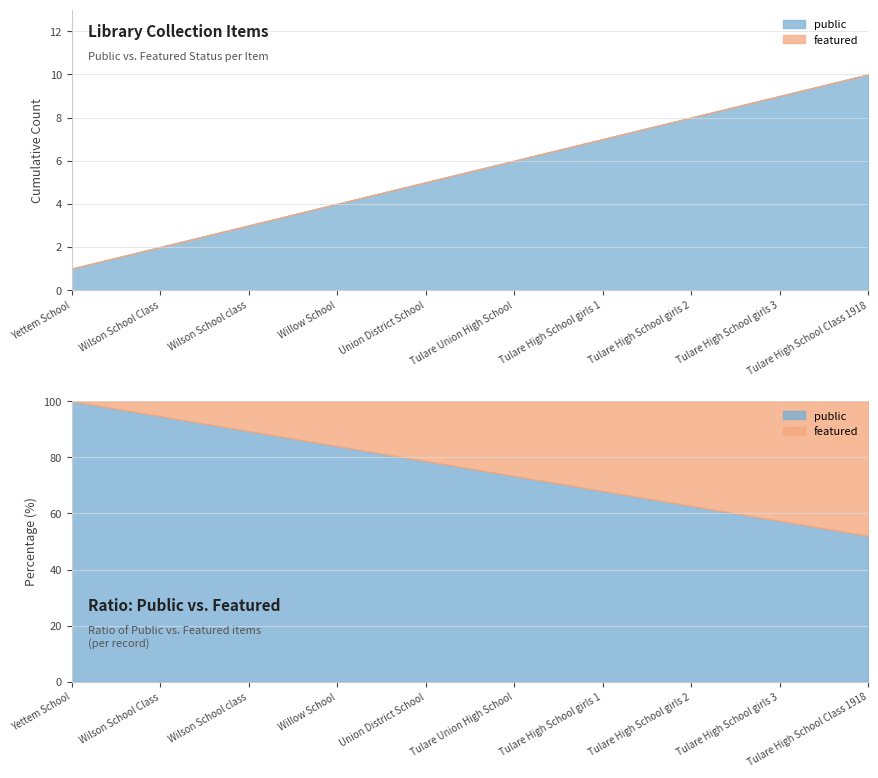

True or false: public and featured intersect in this chart.

False